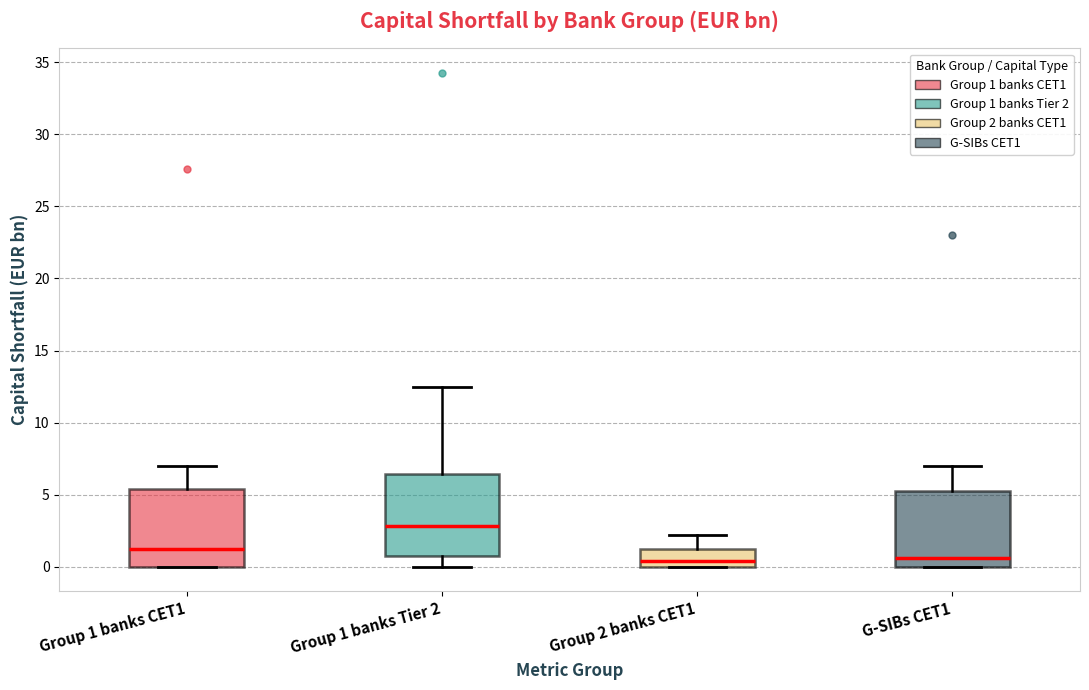

Reading left to right, transcribe this box plot: for each box, give where its median line is, the range the box spans, and where its two whiskers end, as read against the y-axis. The values are not printed on the chart, so give them approximately, as read against the axis.

Group 1 banks CET1: median 1.0, box 0.0 to 5.5, whiskers 0.0 to 7.0
Group 1 banks Tier 2: median 3.0, box 0.5 to 6.5, whiskers 0.0 to 12.5
Group 2 banks CET1: median 0.5, box 0.0 to 1.0, whiskers 0.0 to 2.0
G-SIBs CET1: median 0.5, box 0.0 to 5.0, whiskers 0.0 to 7.0